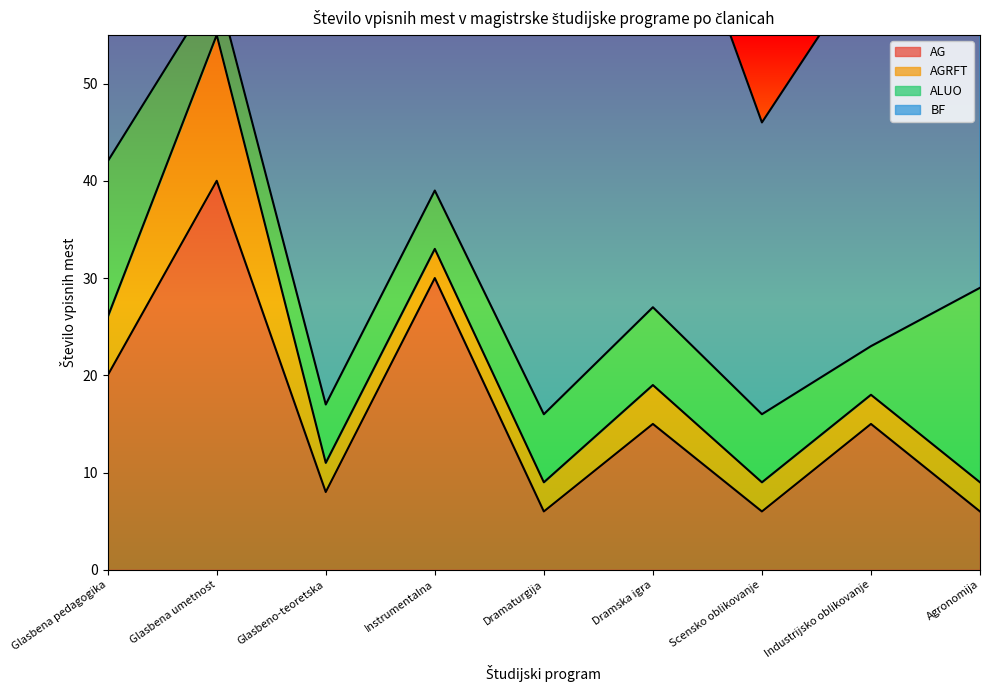

True or false: ALUO has a value of 5 at Glasbena umetnost.

True